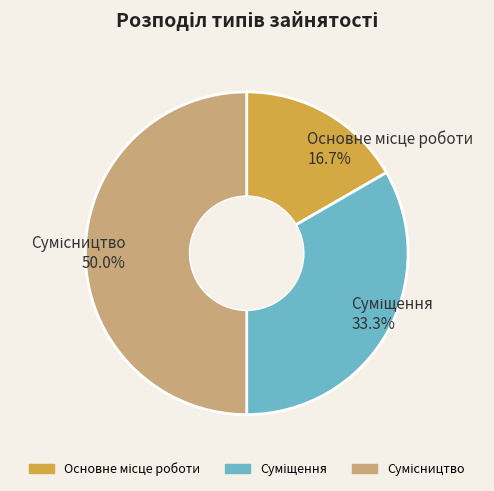

Which category has the biggest portion of the pie?

Сумісництво